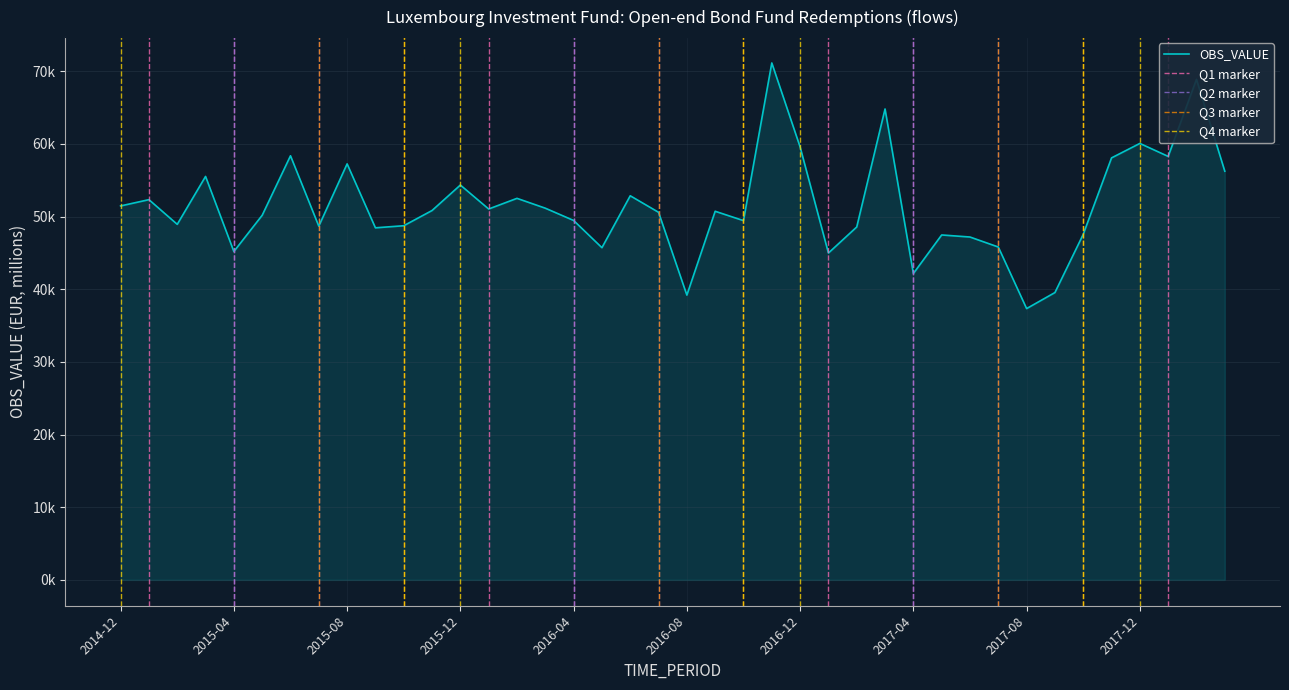

The chart shows a value of 16134 at 2015-12. True or false?

False